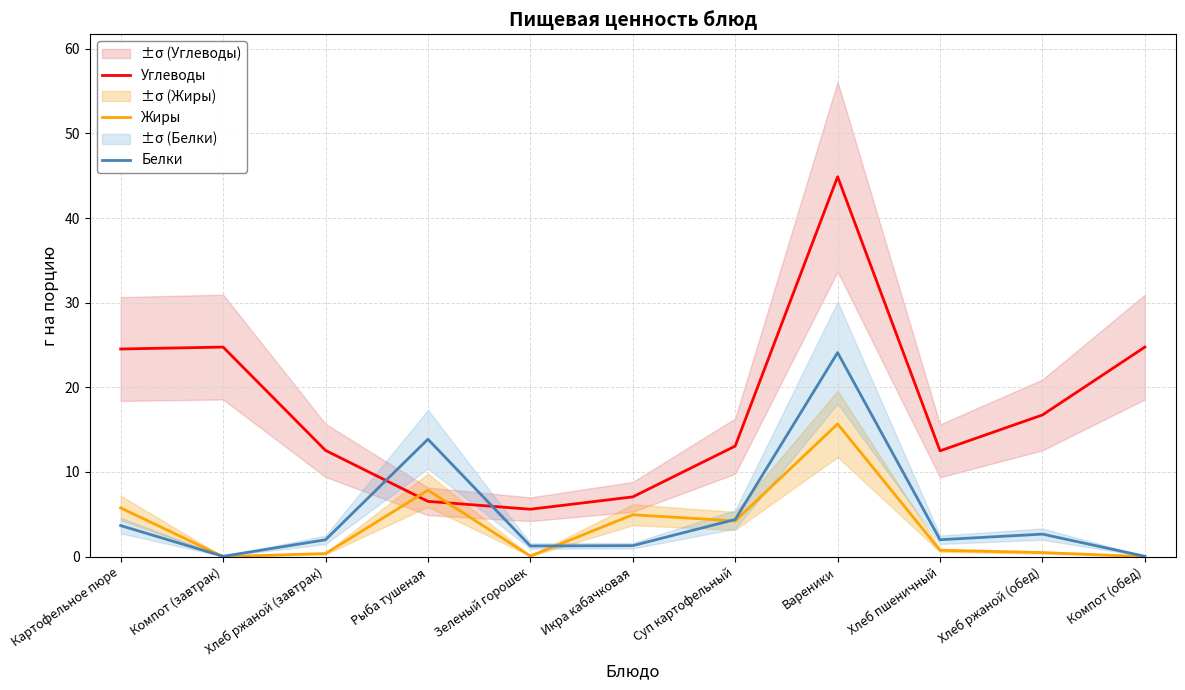

What is the value of the Белки point at the 1st from the left?

3.7